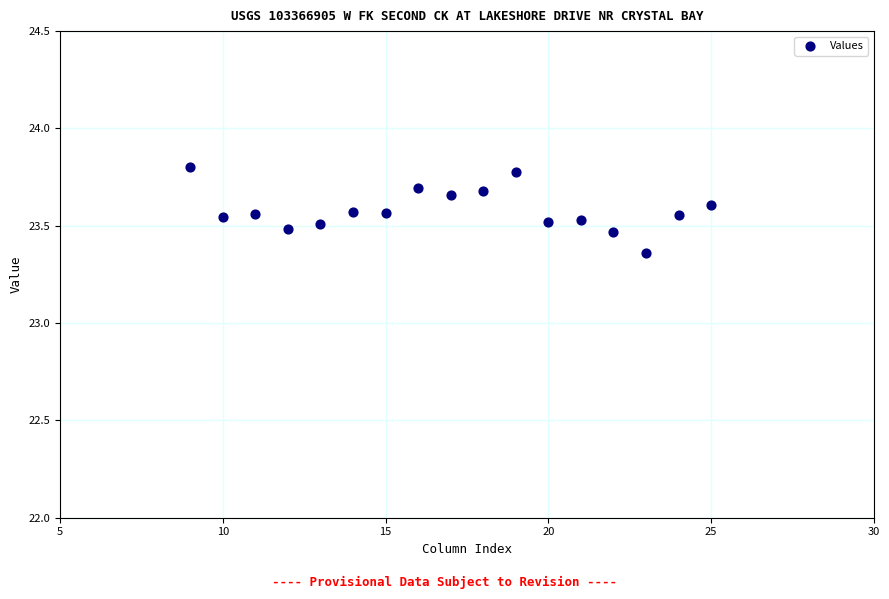

What is the range of X values (max minus min)?

16.0